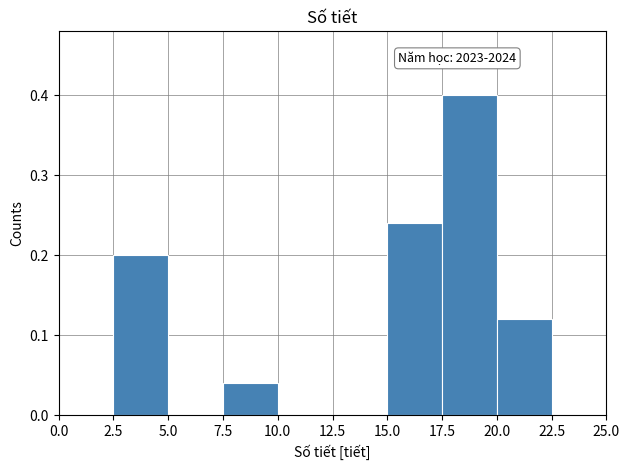

Which range on the x-axis has the tallest bar?

17.5 to 20.0